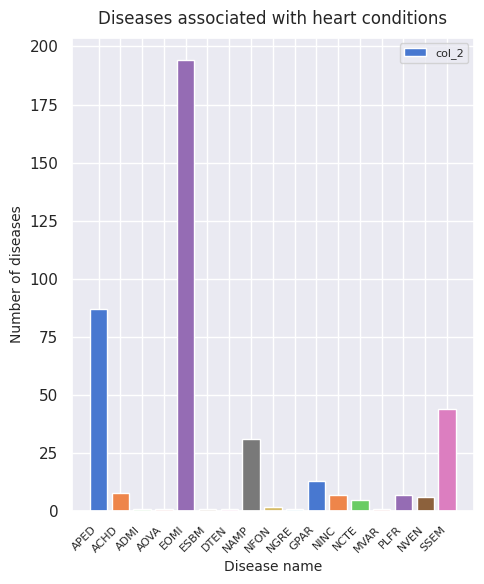

Reading right to left, transcribe all the data shown in this chart.

SSEM=44	NVEN=6	PLFR=7	MVAR=1	NCTE=5	NINC=7	GPAR=13	NGRE=1	NFON=2	NAMP=31	DTEN=1	ESBM=1	EOMI=194	AOVA=1	ADMI=1	ACHD=8	APED=87